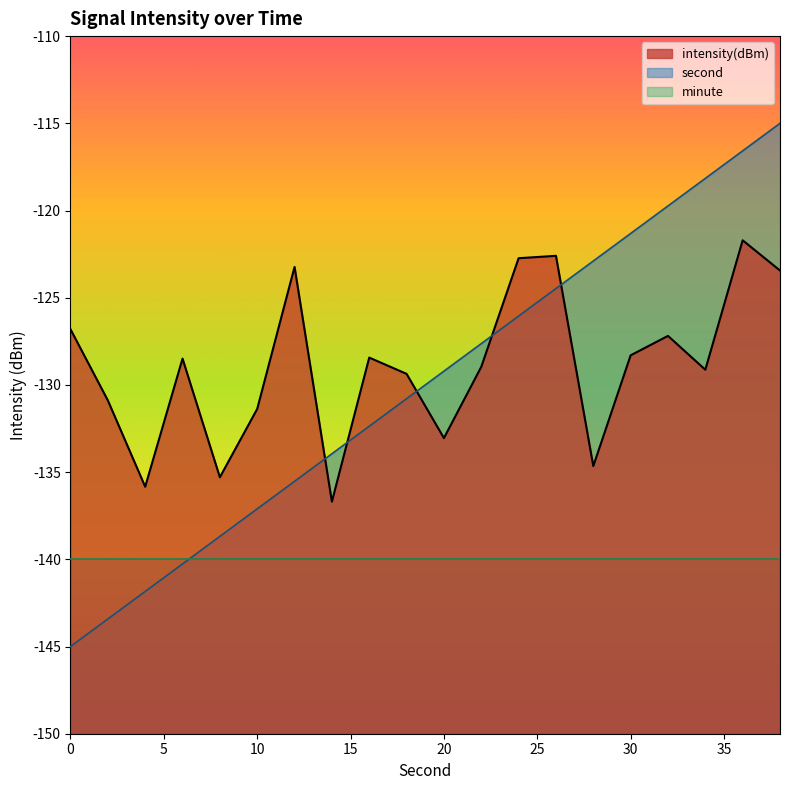

Rank the series by their maximum value, from lowest to highest.

minute, intensity(dBm), second